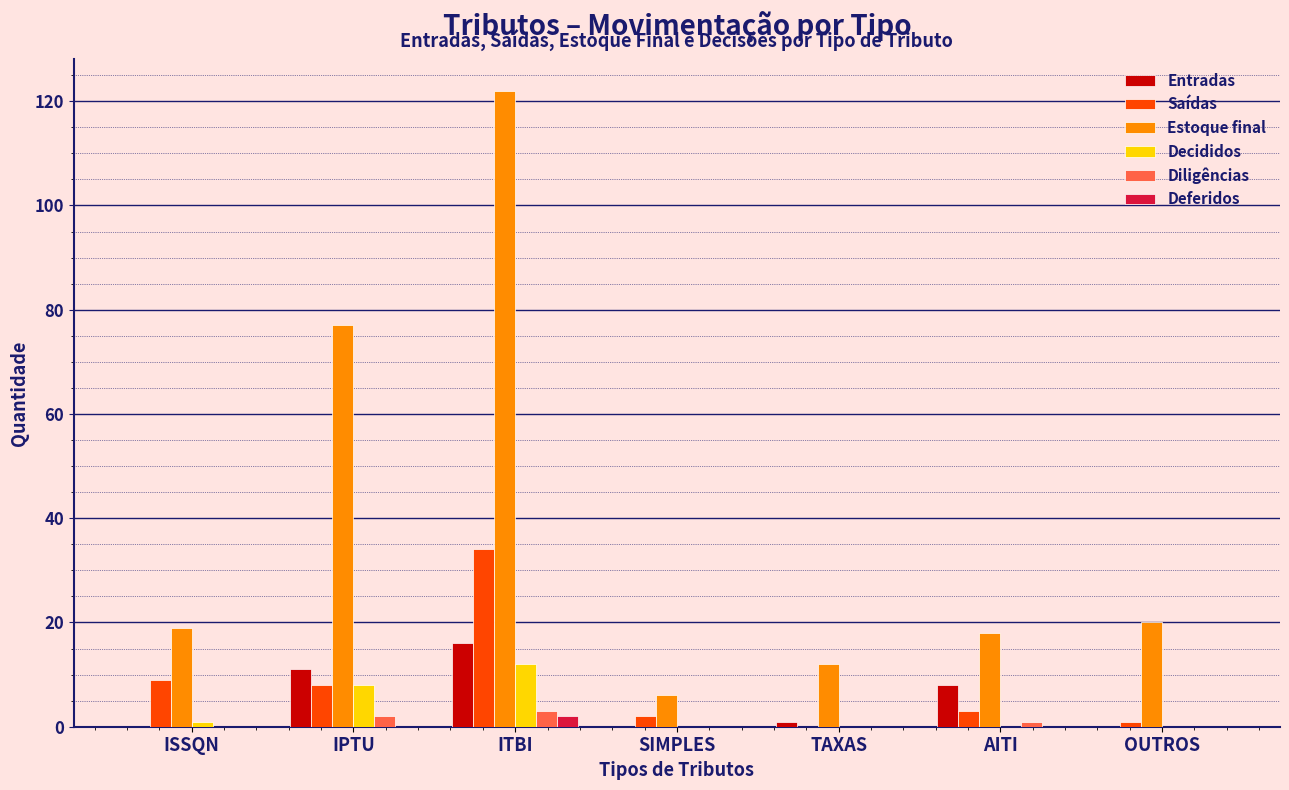

The Estoque final series shows 12 at TAXAS. True or false?

True